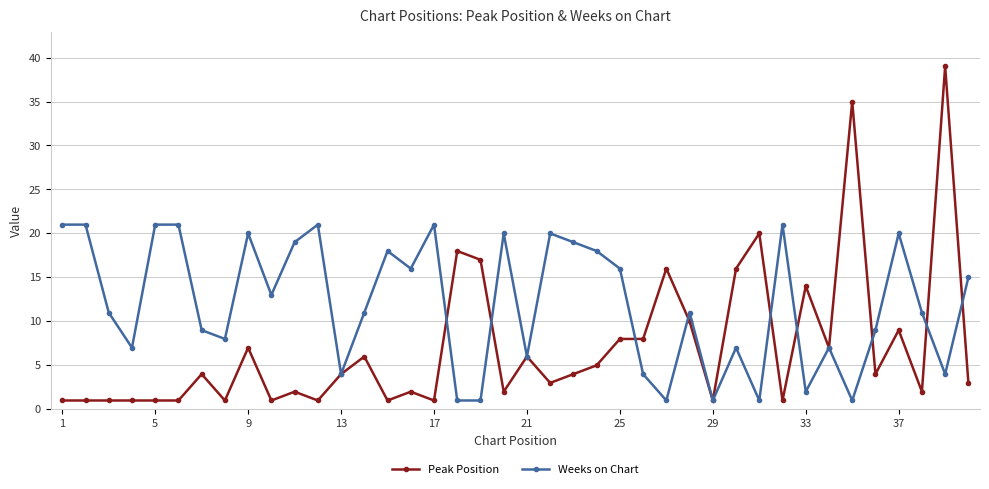

What is the greatest value displayed?

39